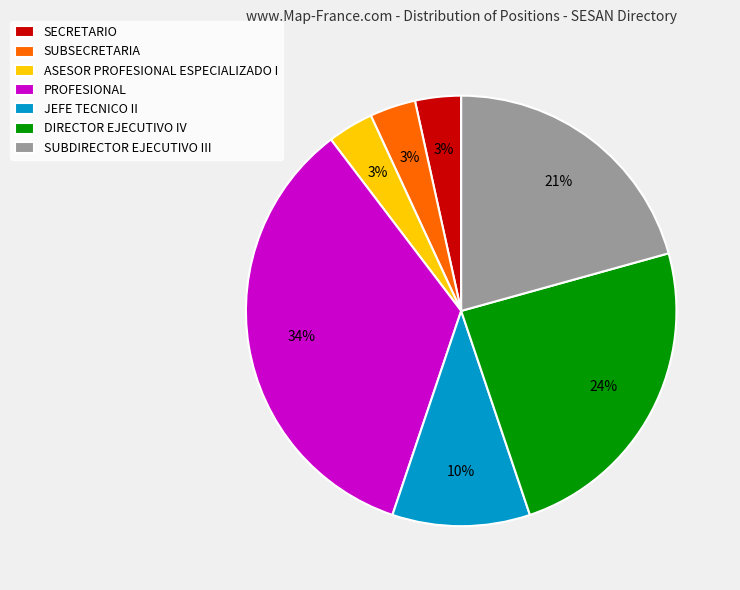

Is DIRECTOR EJECUTIVO IV the majority of the pie?

No